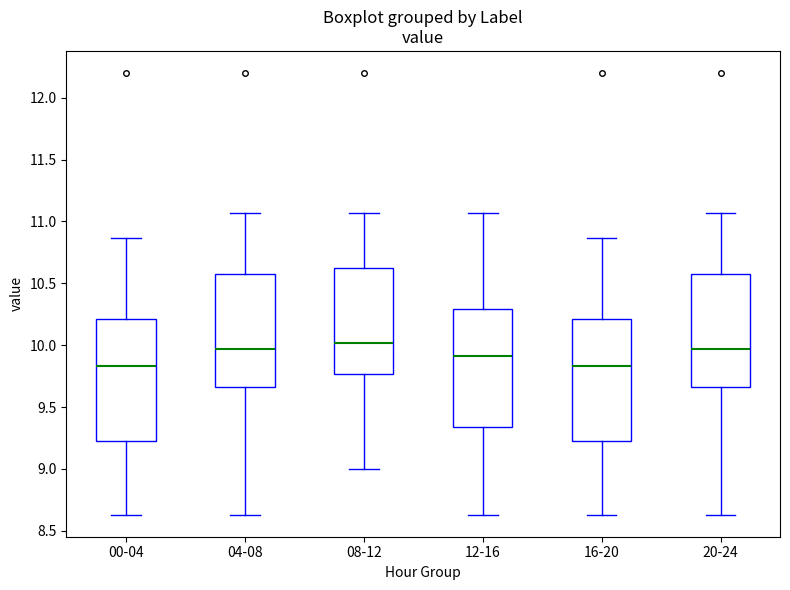

Reading left to right, read every box against the y-axis: the position of its median line, the range the box covers, and the ends of its whiskers. The values are not printed on the chart, so give them approximately, as read against the axis.

00-04: median 9.85, box 9.25 to 10.20, whiskers 8.65 to 10.85
04-08: median 9.95, box 9.65 to 10.60, whiskers 8.65 to 11.05
08-12: median 10.00, box 9.75 to 10.60, whiskers 9.00 to 11.05
12-16: median 9.90, box 9.35 to 10.30, whiskers 8.65 to 11.05
16-20: median 9.85, box 9.25 to 10.20, whiskers 8.65 to 10.85
20-24: median 9.95, box 9.65 to 10.60, whiskers 8.65 to 11.05